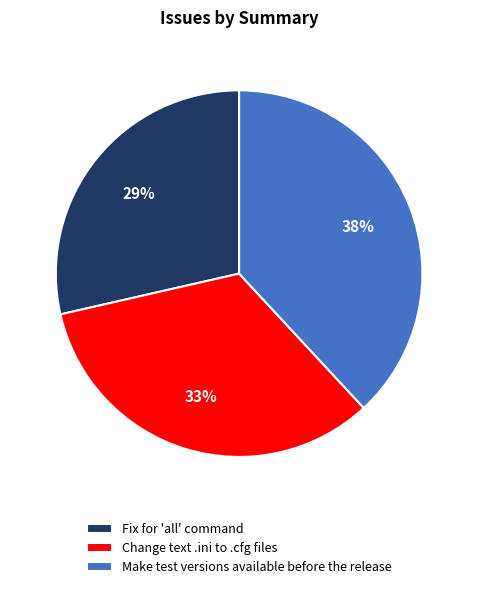

To the nearest percent, what percentage of the pie is Make test versions available before the release?

38%